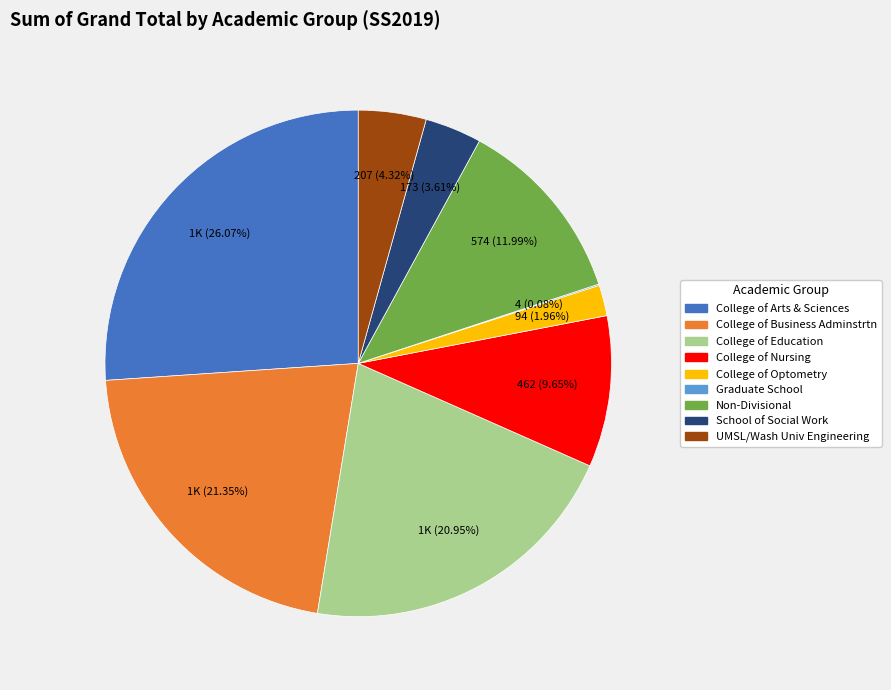

Is it true that College of Nursing is 29% of the pie?

False